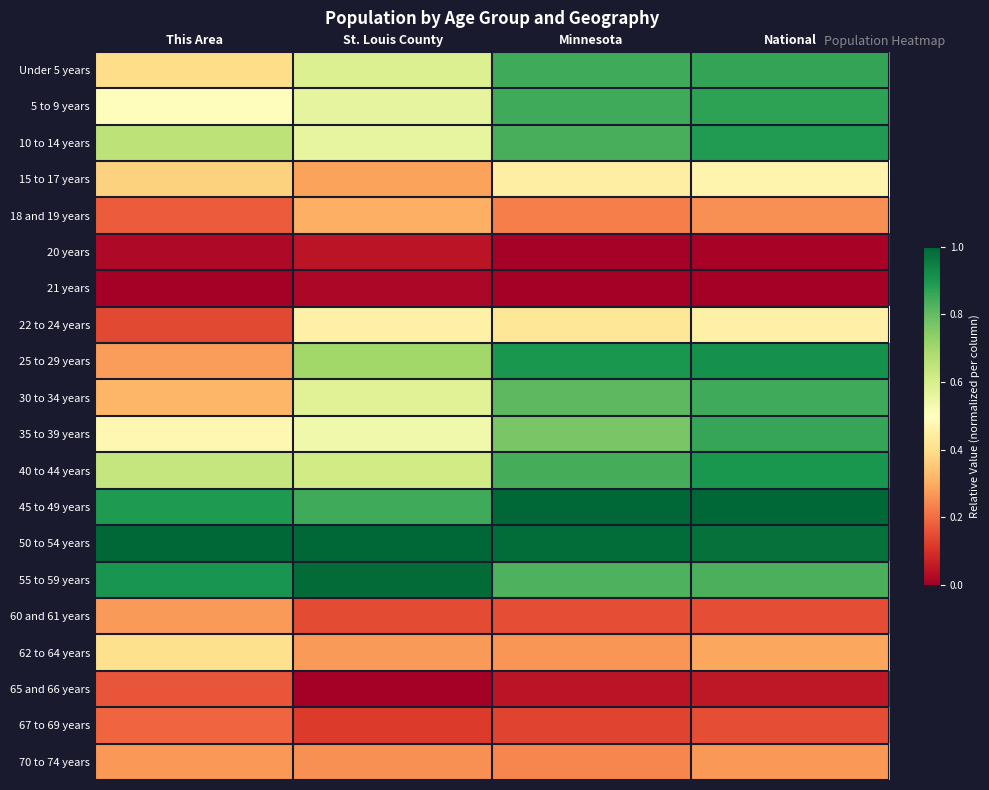

Reading right to left, transcribe all the data shown in this chart.

Under 5 years: National=0.9	Minnesota=0.8	St. Louis County=0.6	This Area=0.4
5 to 9 years: National=0.9	Minnesota=0.8	St. Louis County=0.6	This Area=0.5
10 to 14 years: National=0.9	Minnesota=0.8	St. Louis County=0.6	This Area=0.7
15 to 17 years: National=0.5	Minnesota=0.4	St. Louis County=0.3	This Area=0.4
18 and 19 years: National=0.3	Minnesota=0.2	St. Louis County=0.3	This Area=0.2
20 years: National=0.0	Minnesota=0.0	St. Louis County=0.0	This Area=0.0
21 years: National=0.0	Minnesota=0.0	St. Louis County=0.0	This Area=0.0
22 to 24 years: National=0.5	Minnesota=0.4	St. Louis County=0.5	This Area=0.1
25 to 29 years: National=0.9	Minnesota=0.9	St. Louis County=0.7	This Area=0.3
30 to 34 years: National=0.9	Minnesota=0.8	St. Louis County=0.6	This Area=0.3
35 to 39 years: National=0.9	Minnesota=0.8	St. Louis County=0.5	This Area=0.5
40 to 44 years: National=0.9	Minnesota=0.8	St. Louis County=0.6	This Area=0.6
45 to 49 years: National=1.0	Minnesota=1.0	St. Louis County=0.9	This Area=0.9
50 to 54 years: National=1.0	Minnesota=1.0	St. Louis County=1.0	This Area=1.0
55 to 59 years: National=0.8	Minnesota=0.8	St. Louis County=1.0	This Area=0.9
60 and 61 years: National=0.2	Minnesota=0.1	St. Louis County=0.1	This Area=0.3
62 to 64 years: National=0.3	Minnesota=0.3	St. Louis County=0.3	This Area=0.4
65 and 66 years: National=0.1	Minnesota=0.0	St. Louis County=0.0	This Area=0.2
67 to 69 years: National=0.2	Minnesota=0.1	St. Louis County=0.1	This Area=0.2
70 to 74 years: National=0.3	Minnesota=0.2	St. Louis County=0.3	This Area=0.3